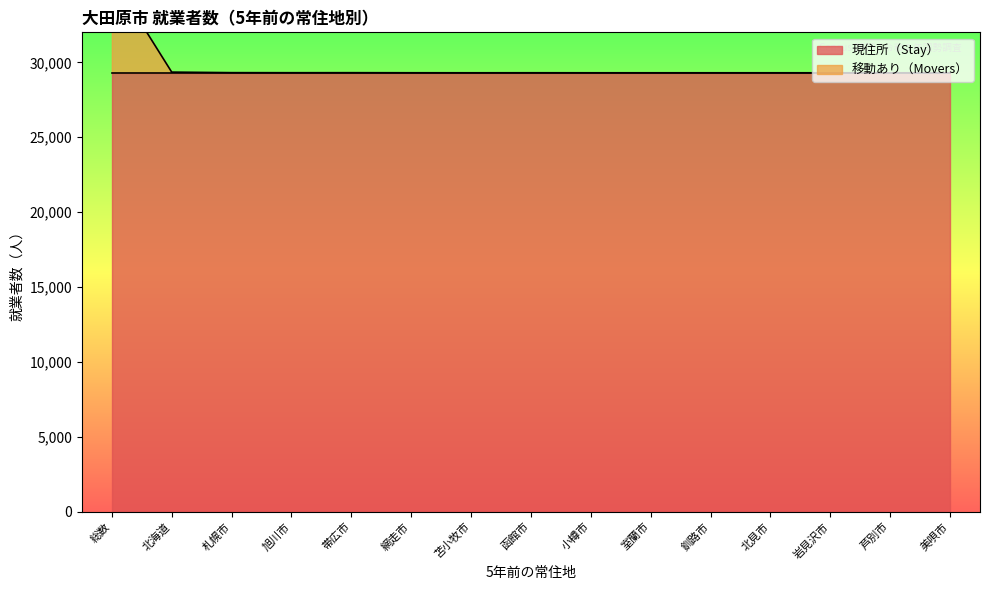

How many points are higher than both their immediate neighbors (excluding endpoints)?

2